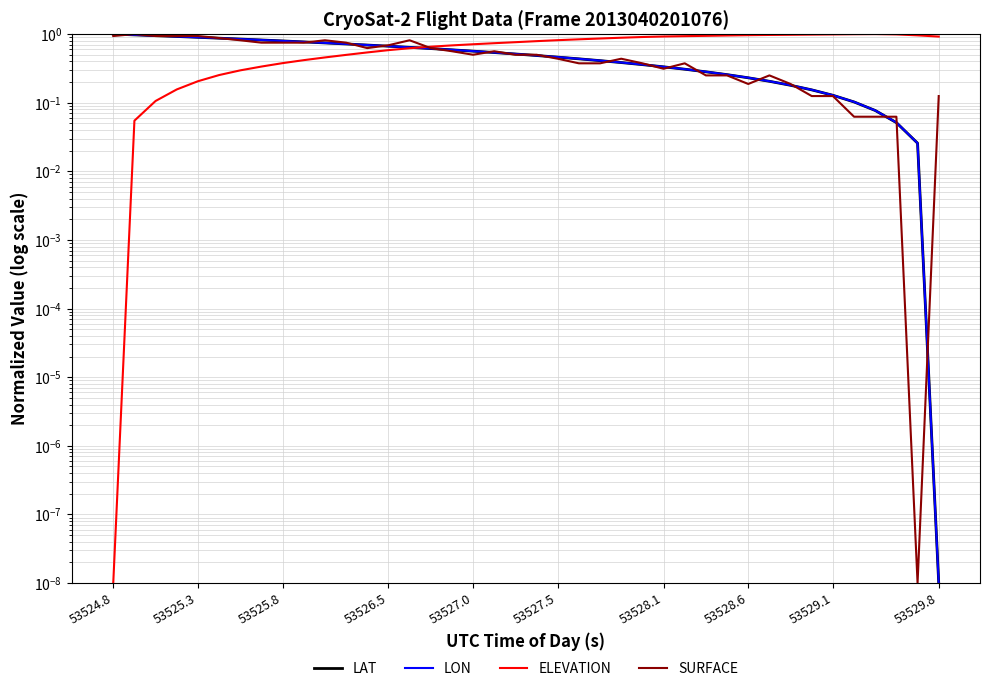

At how many categories does at least one series exceed 0?

40